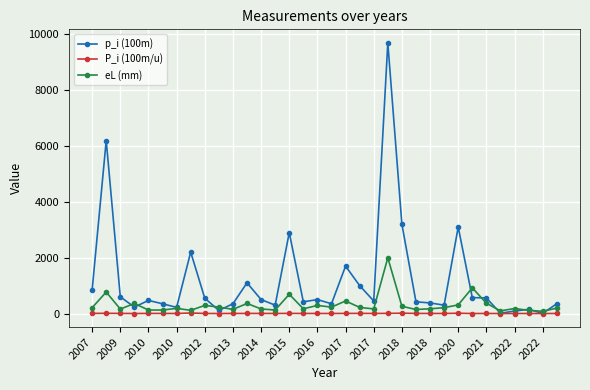

True or false: p_i (100m) has more than 1 points higher than both neighbors.

True